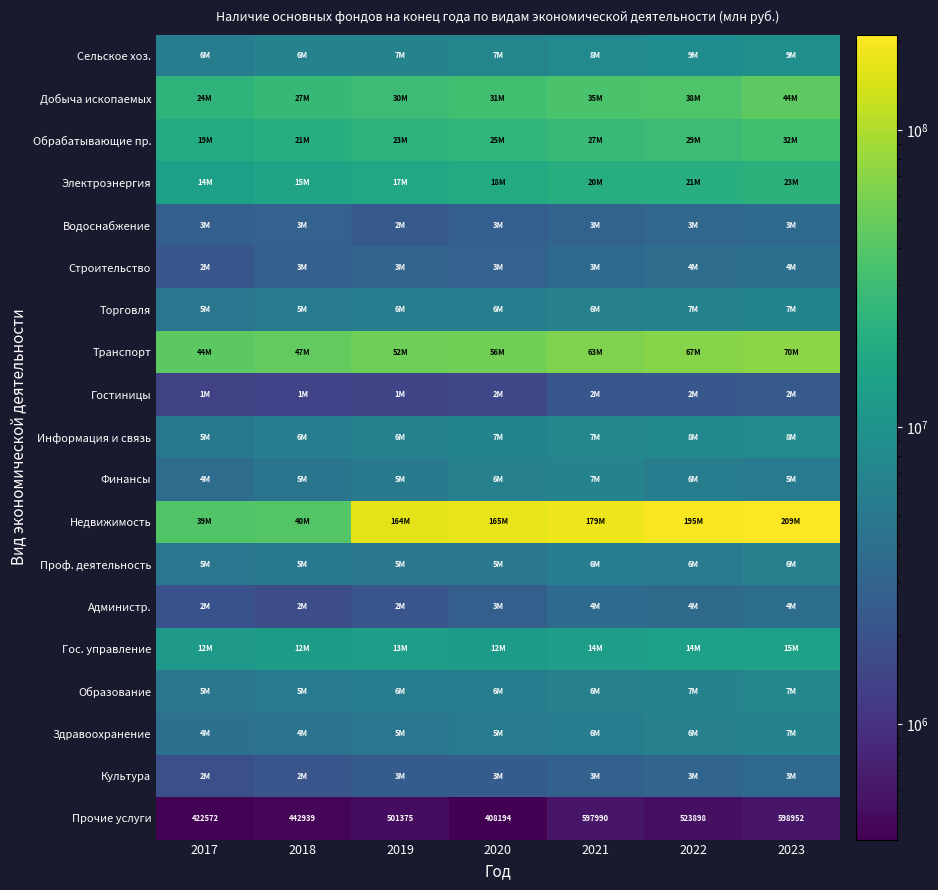

Which category has the lowest value in the Прочие услуги series?

2020